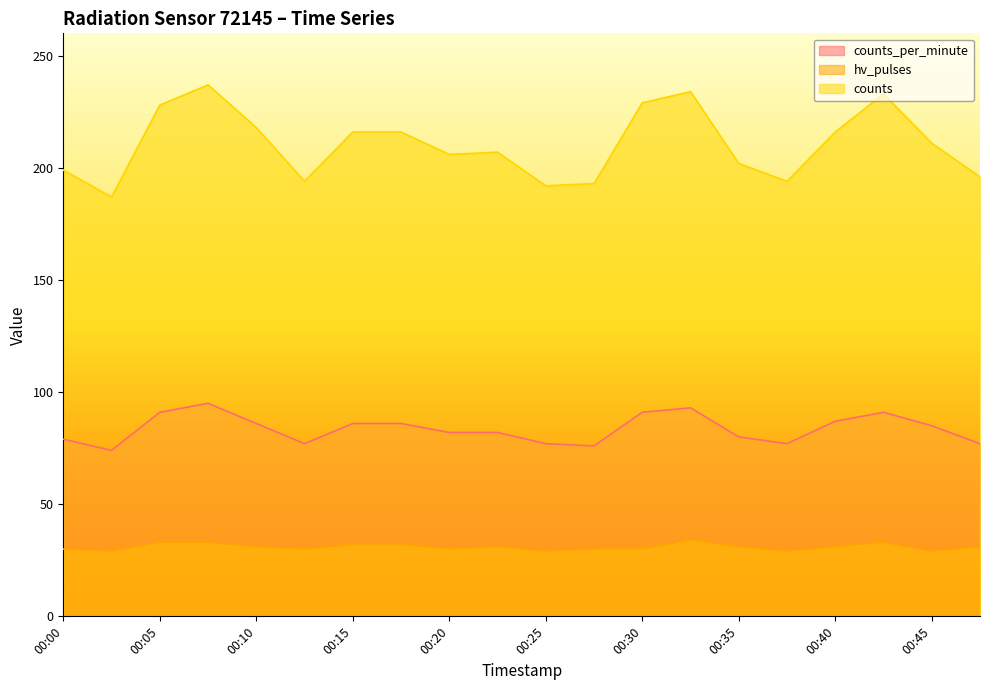

Is the value of counts_per_minute at 00:03 greater than the value of counts at 00:38?

No